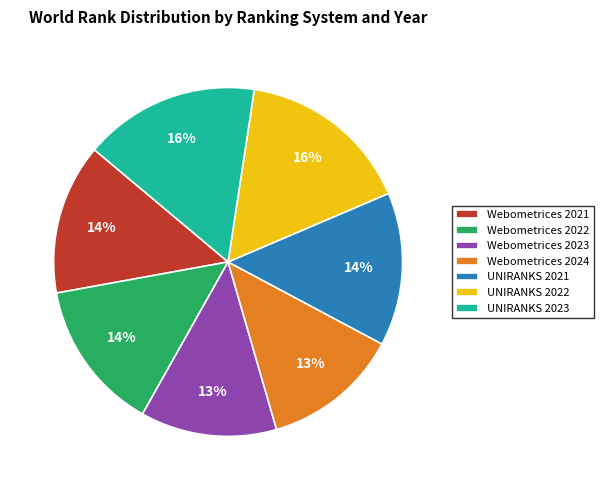

Is the sum of Webometrices 2022 and UNIRANKS 2023 greater than half?

No